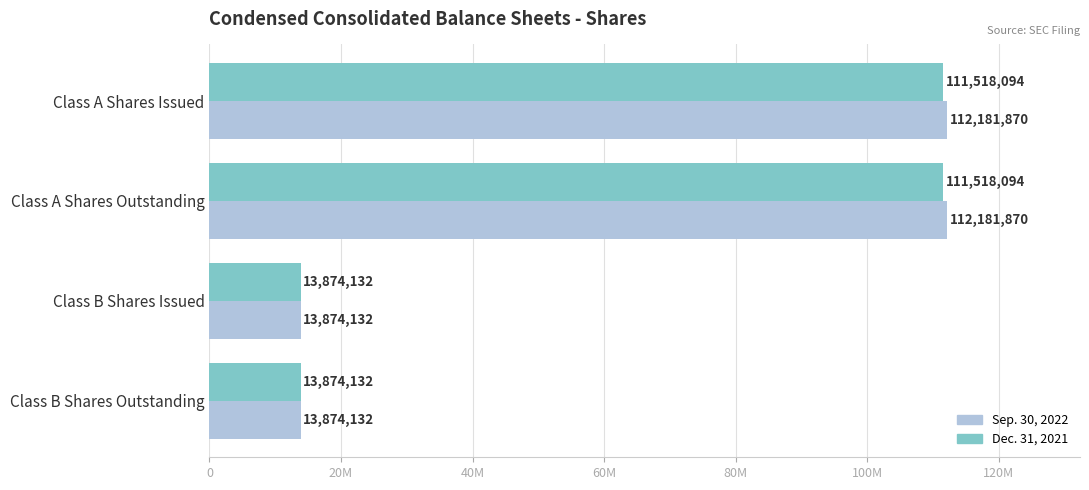

List the series in order of their overall mean, lowest first.

Dec. 31, 2021, Sep. 30, 2022